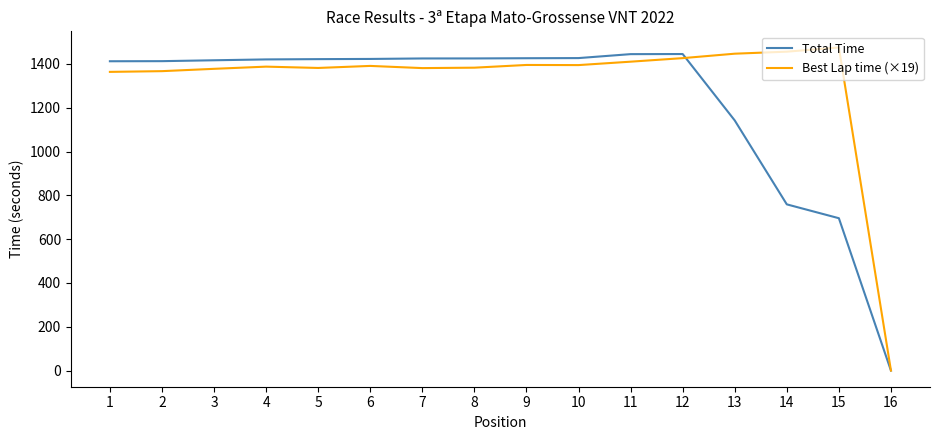

Where does the Best Lap time (×19) series first go above 1391?

6